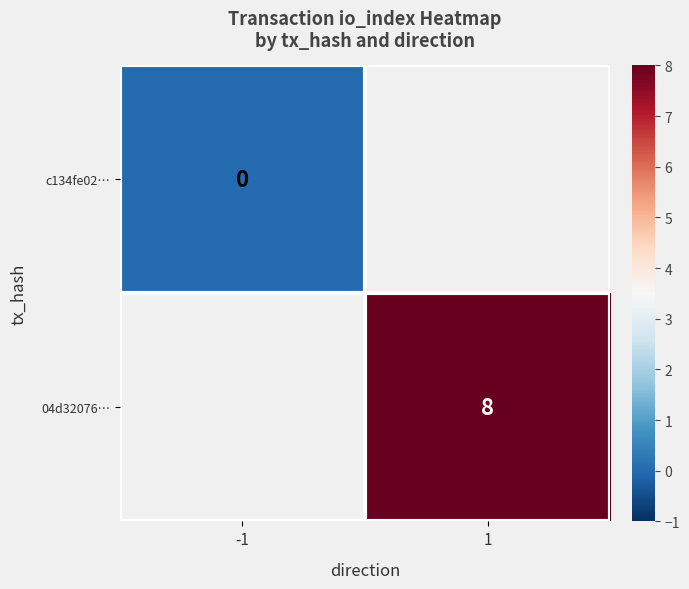

Count the number of data series in this chart.

2